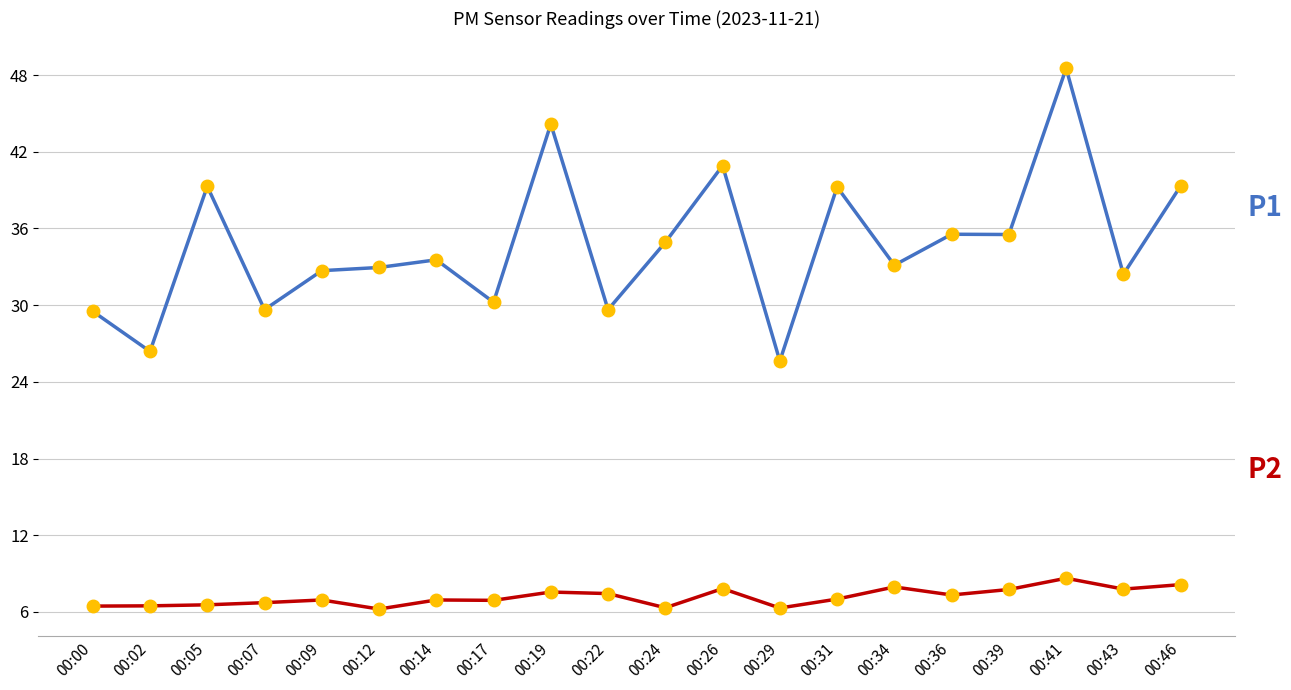

What is the total value across all series at 00:26?

48.7